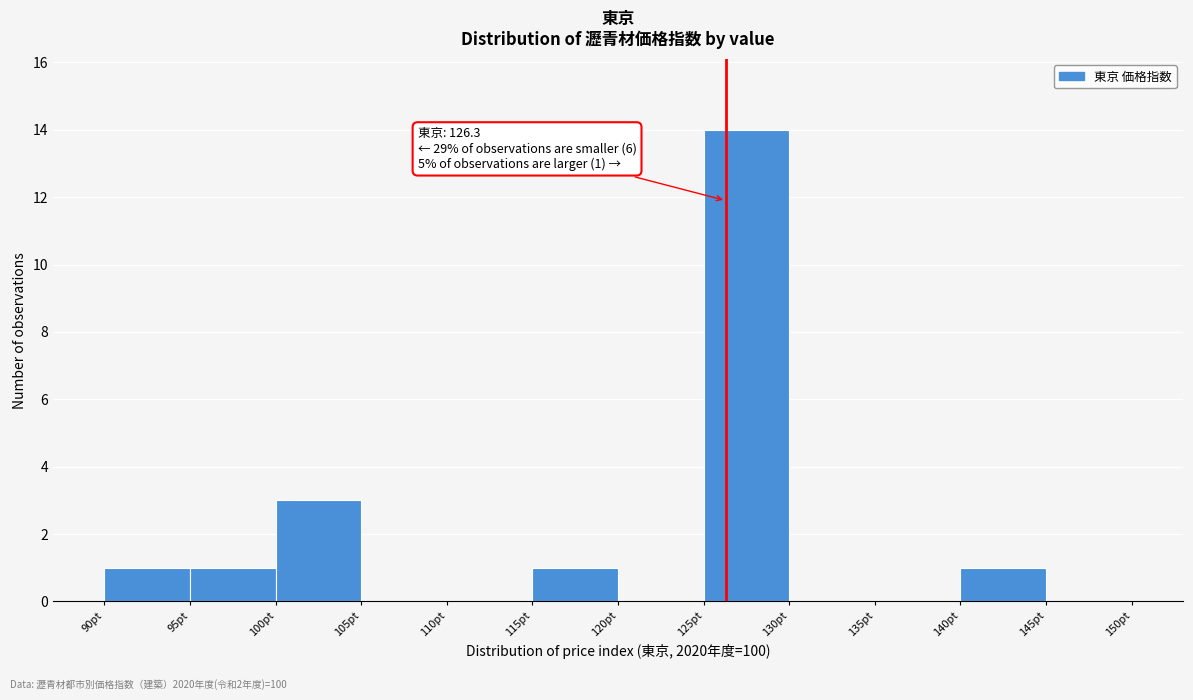

Over which range of the x-axis is the bar tallest?

125 to 130